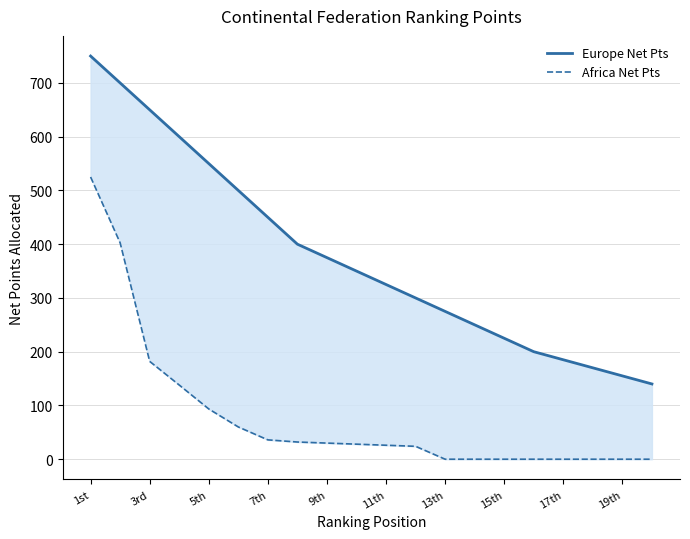

Is the value of Europe Net Pts at 11th greater than the value of Africa Net Pts at 13th?

Yes